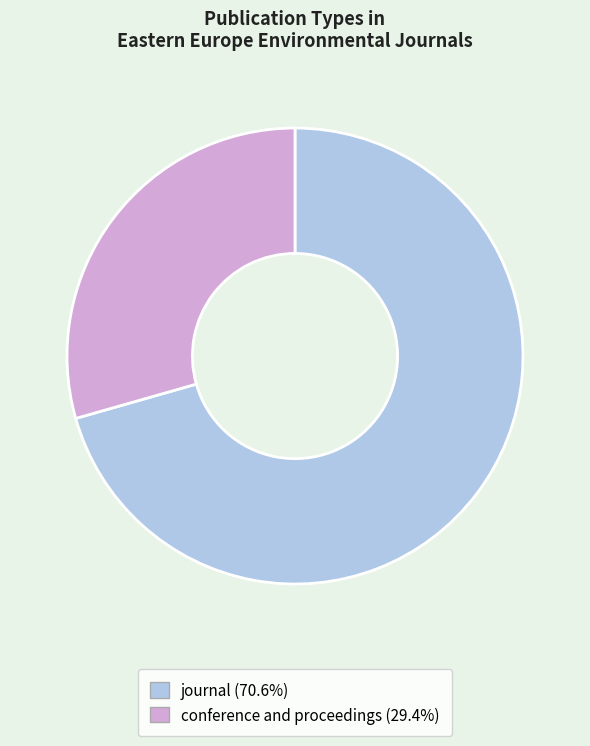

Approximately how many times larger is the value at journal compared to conference and proceedings?

2.4